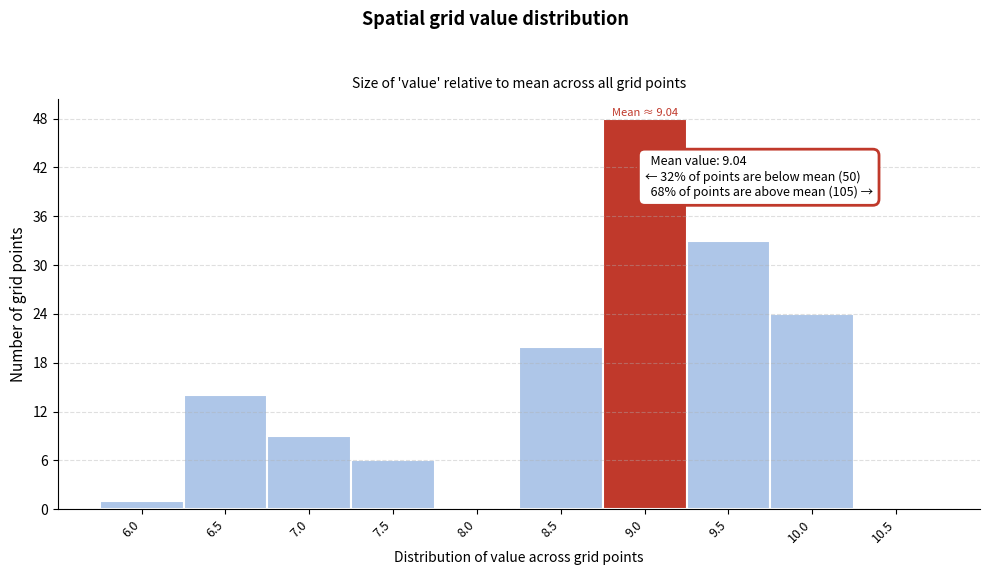

Reading left to right, extract all data points from this chart.

6.0=1	6.5=14	7.0=9	7.5=6	8.0=0	8.5=20	9.0=48	9.5=33	10.0=24	10.5=0